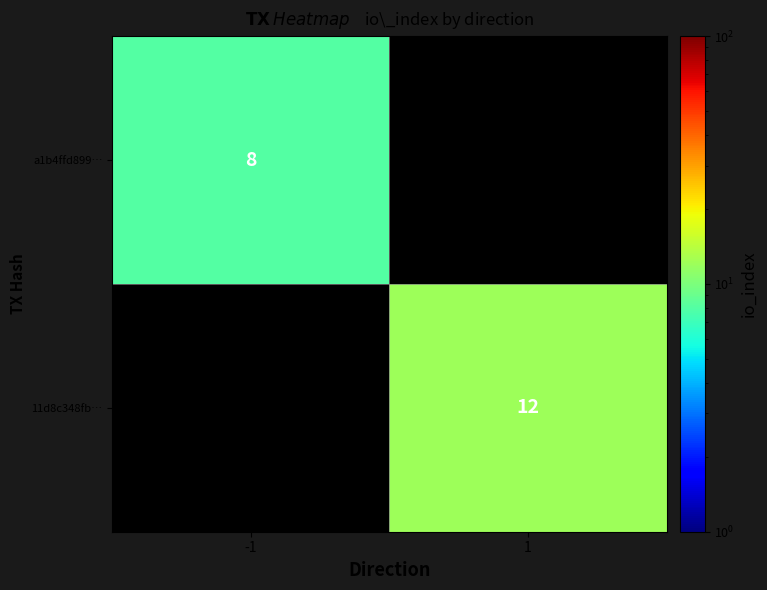

The 11d8c348fb… series shows 19.9 at 1. True or false?

False